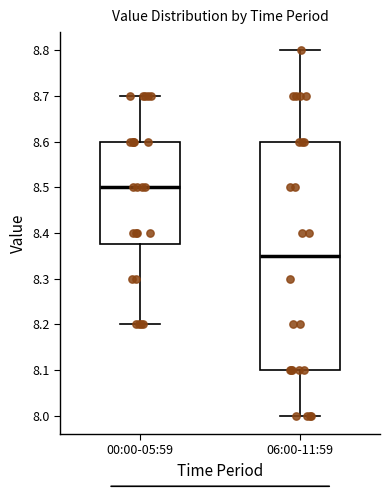

Comparing the boxes themselves (not the whiskers), which one is the tallest?

06:00-11:59